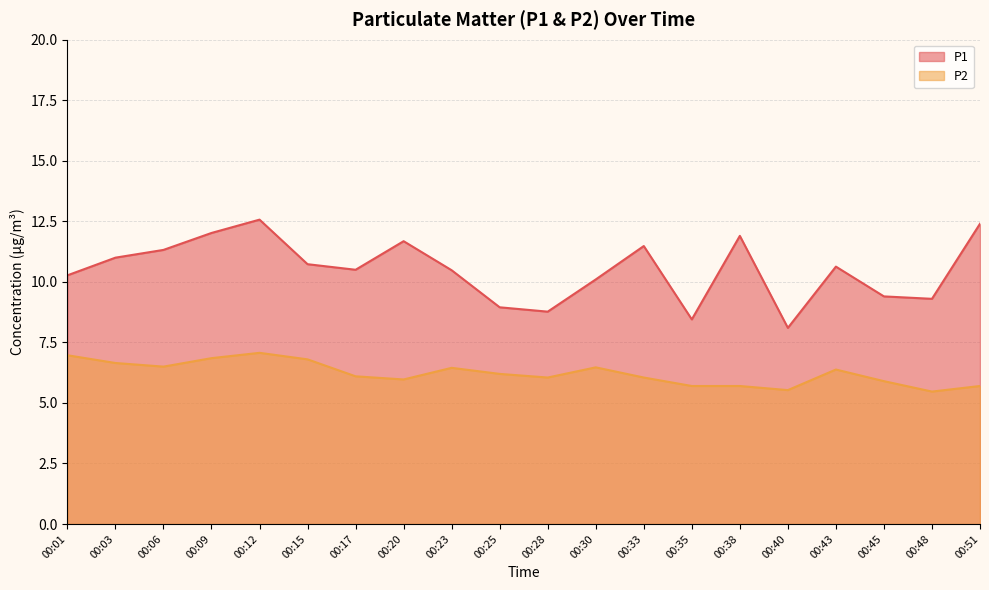

How many interior local peaks does the P1 series have?

5